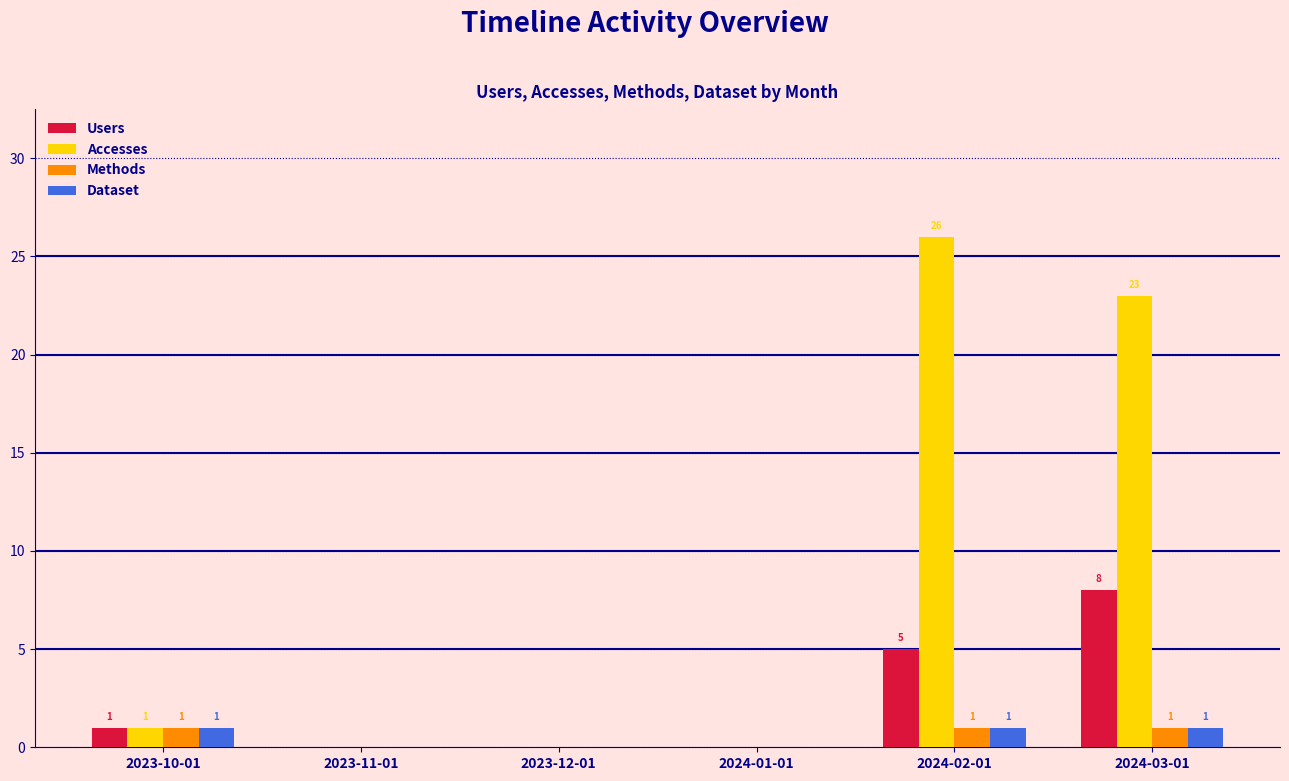

How many Users values are between 0 and 5?

5